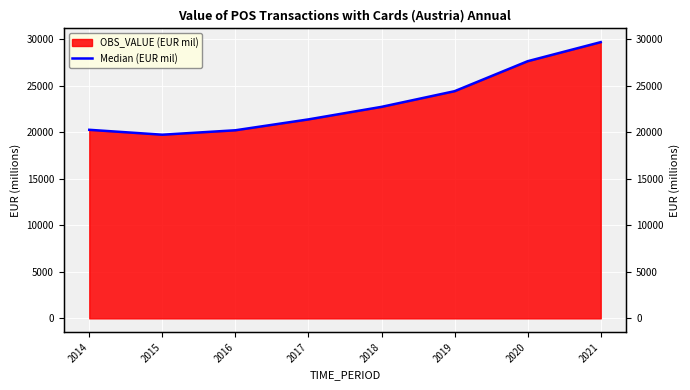

Reading left to right, extract all data points from this chart.

20257.5	19731.4	20207.5	21377.2	22723.4	24406.2	27626.9	29675.4